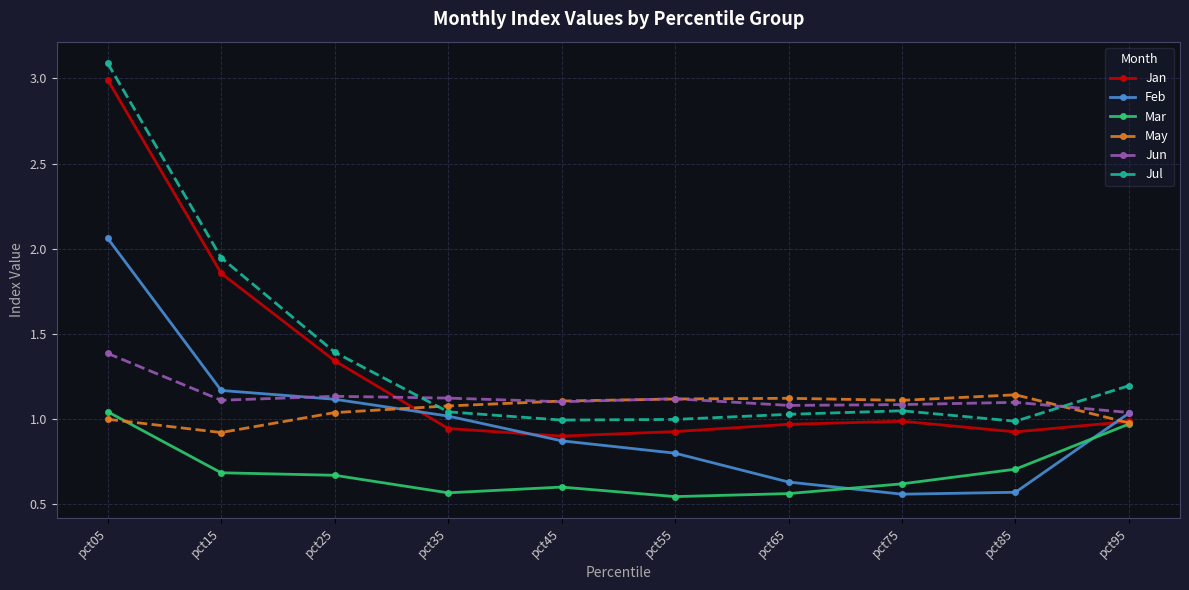

At which category is the sum across all series the highest?

pct05